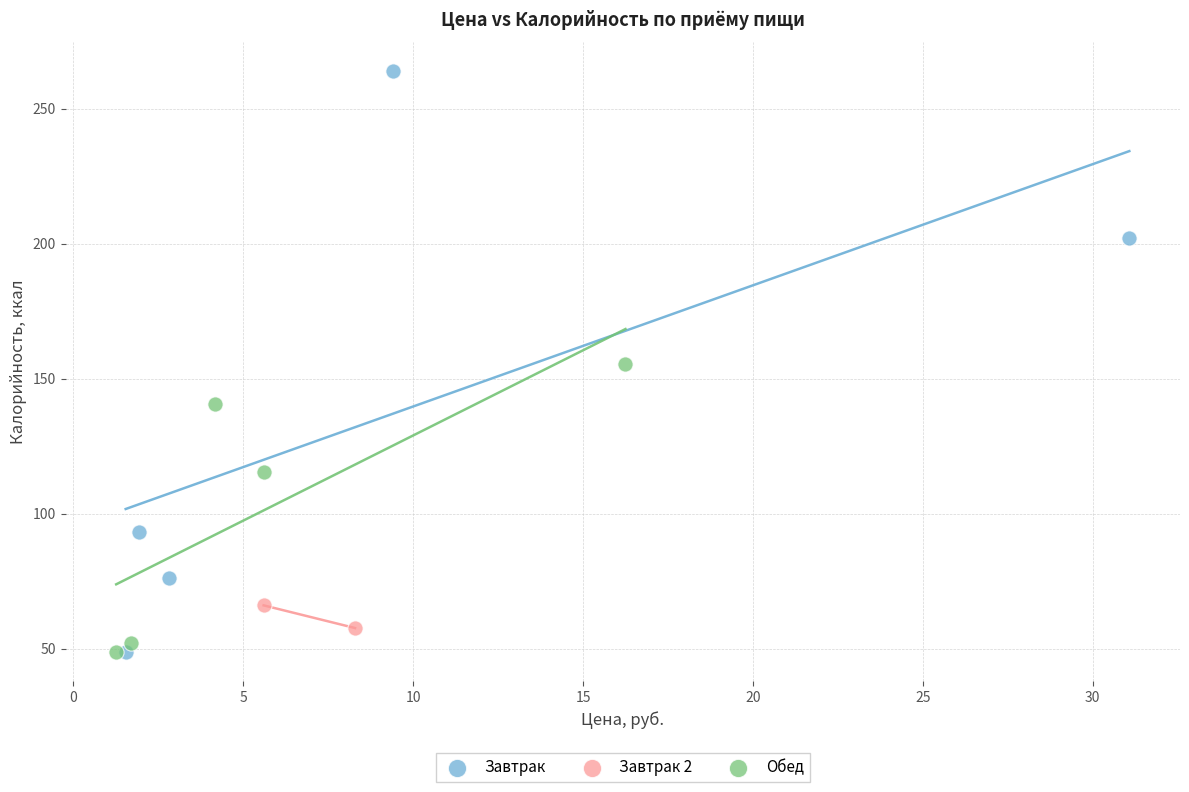

What are all the series names shown in the legend?

Завтрак, Завтрак 2, Обед